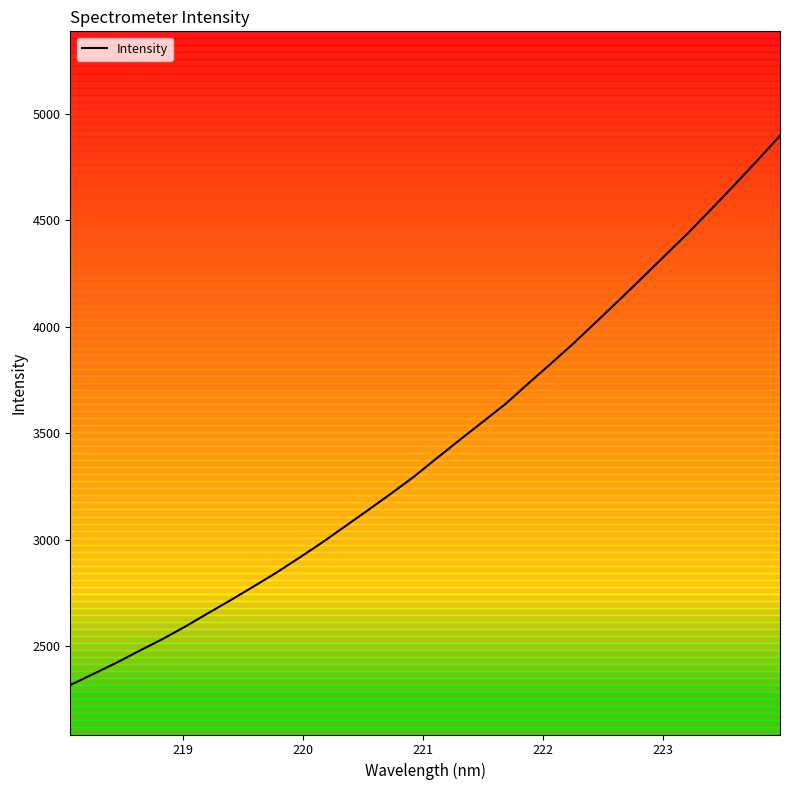

Does the chart display data point markers on the line(s)?

No